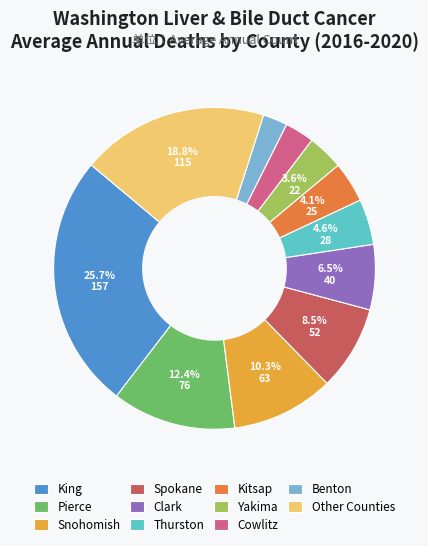

Is there any slice that represents more than half of the pie?

No